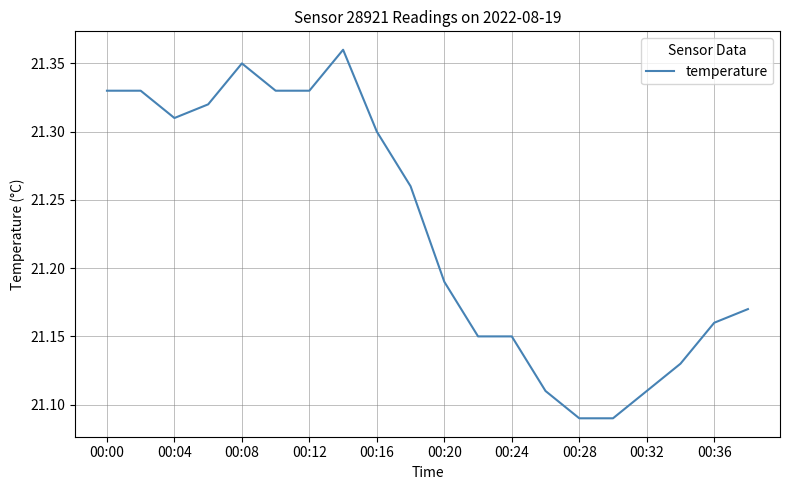

The value at 00:36 is 9.3. True or false?

False